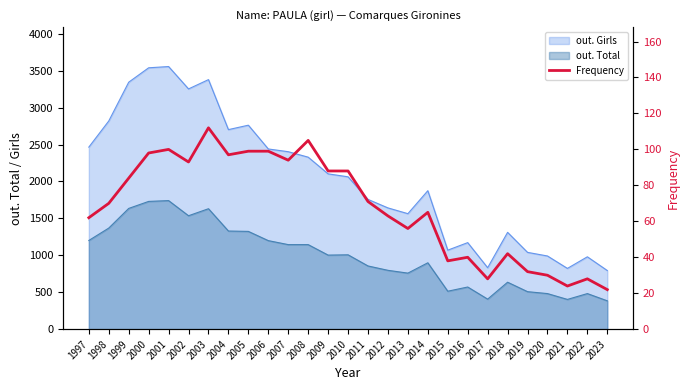

Rank the categories by value from highest to lowest.

2003, 2008, 2001, 2005, 2006, 2000, 2004, 2007, 2002, 2009, 2010, 1999, 2011, 1998, 2014, 2012, 1997, 2013, 2018, 2016, 2015, 2019, 2020, 2017, 2022, 2021, 2023